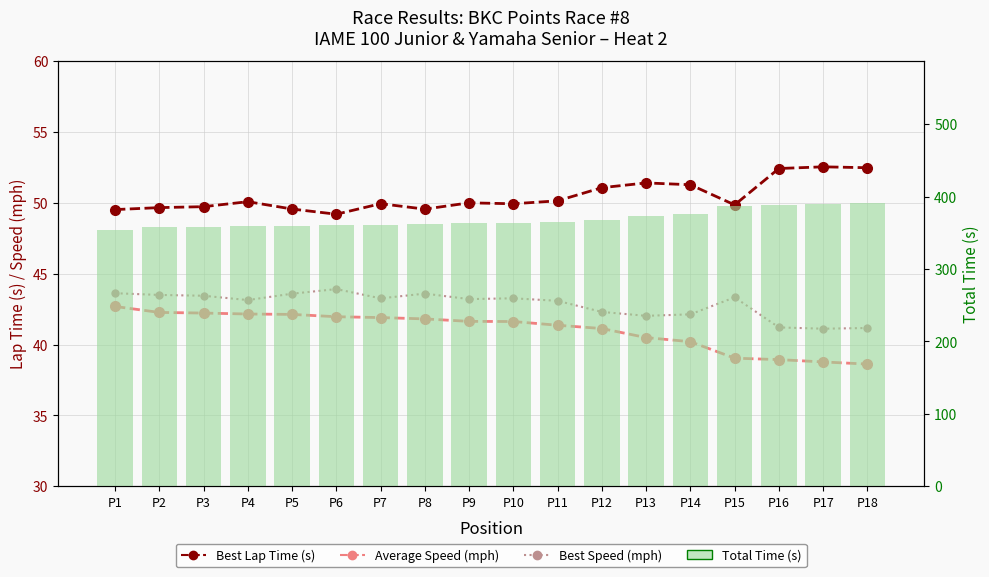

What is the spread (max minus min) of values at P7?

318.9